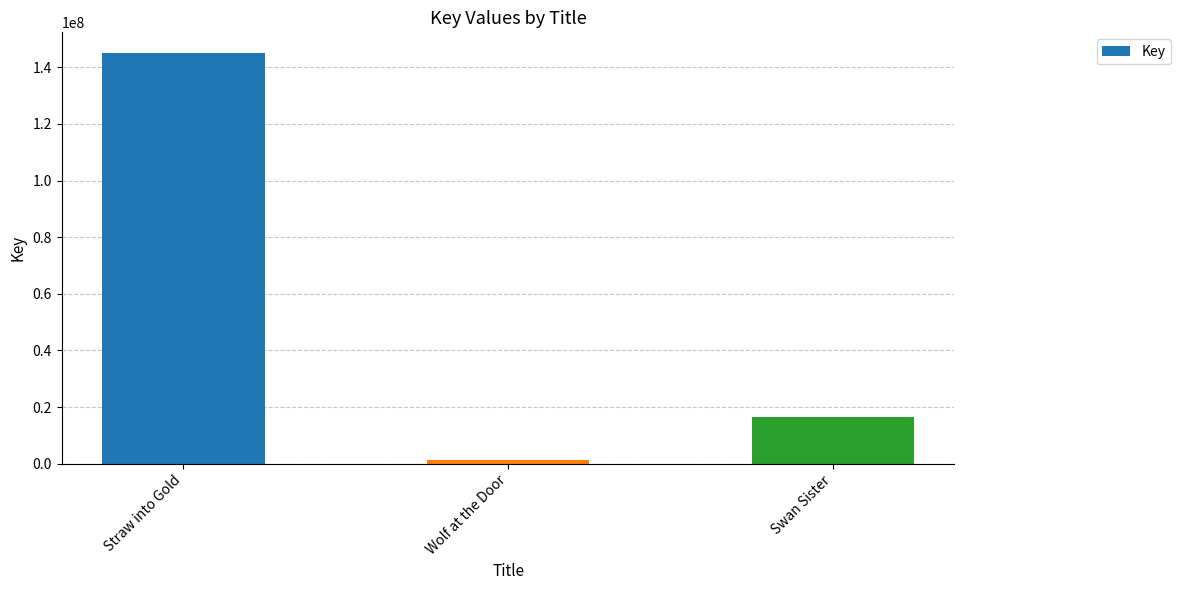

Reading left to right, transcribe all the data shown in this chart.

145078159	1234543	16370727